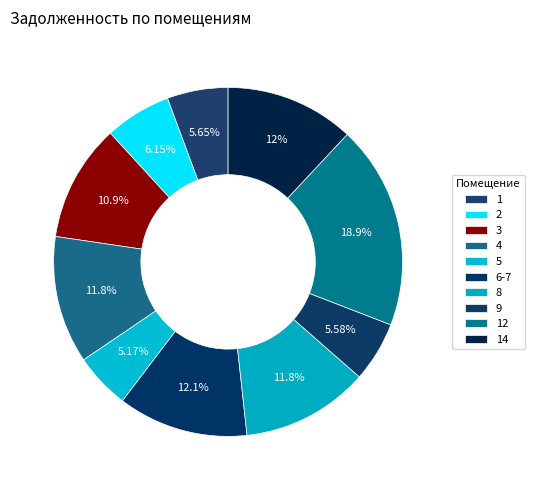

The 8 slice represents 6% of the pie. True or false?

False